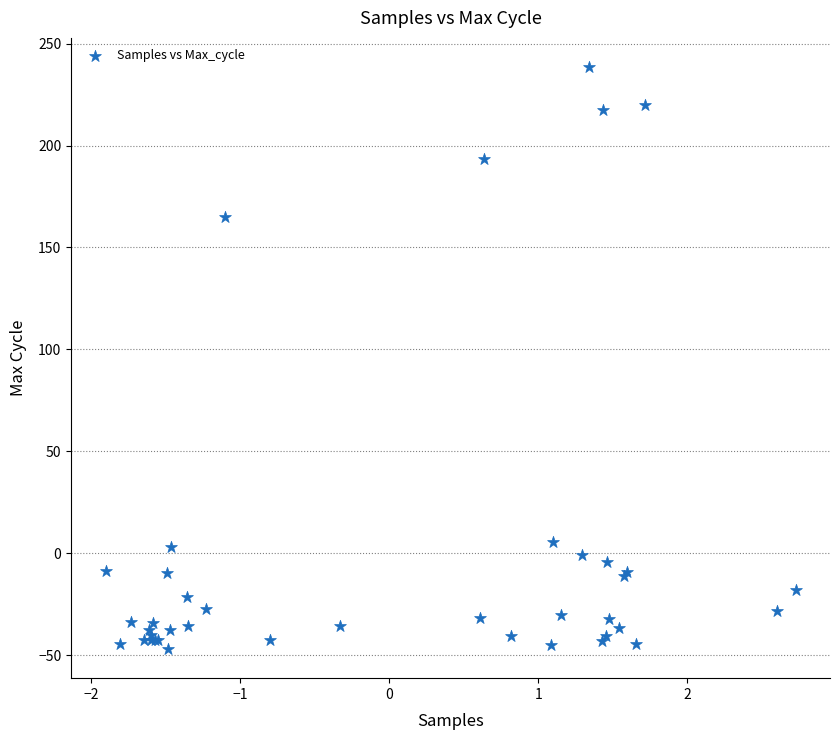

What Y value in the scatter plot is closest to 95?

164.9